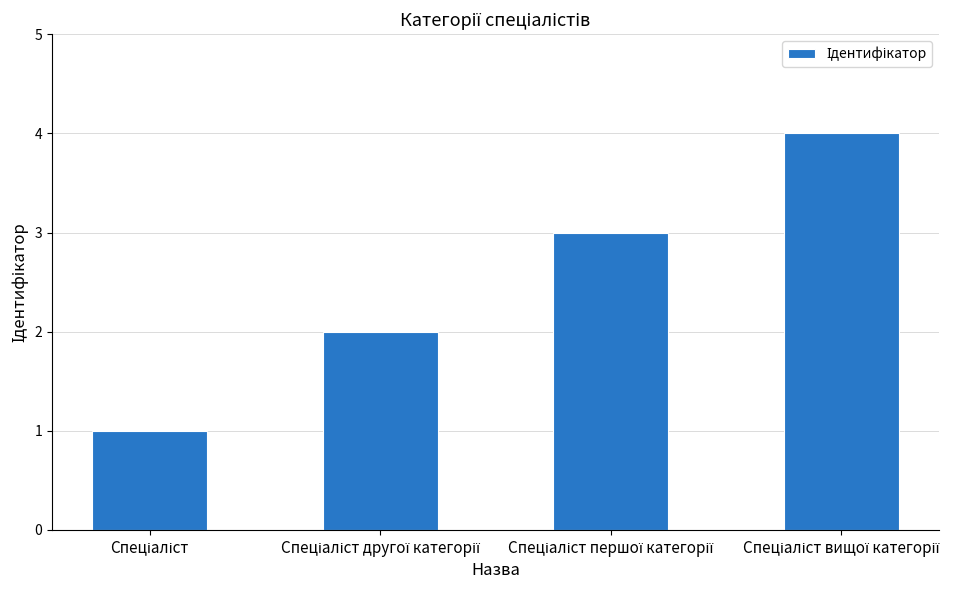

Are the bars grouped side by side (vs. stacked)?

No